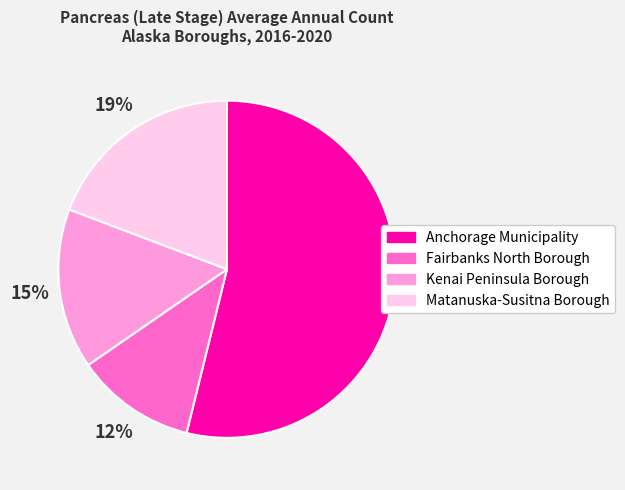

Do Anchorage Municipality and Kenai Peninsula Borough together represent more than half of the pie?

Yes